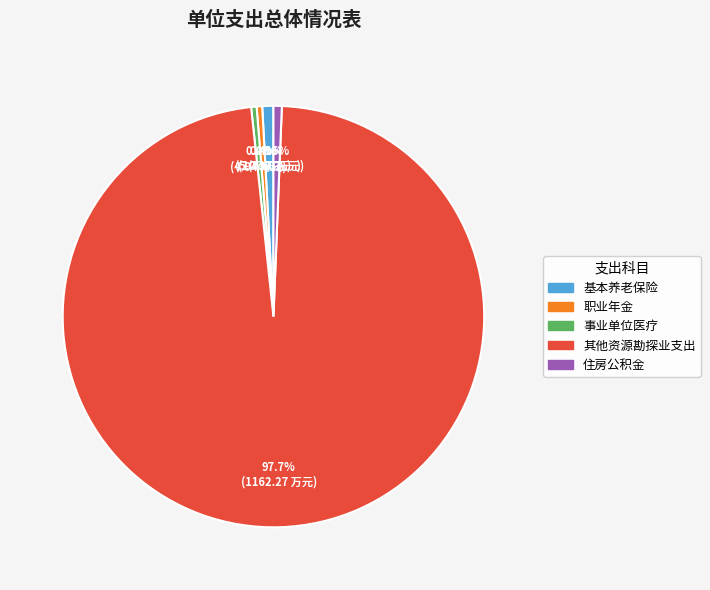

What is the ratio of the value at 事业单位医疗 to the value at 职业年金?

1.0